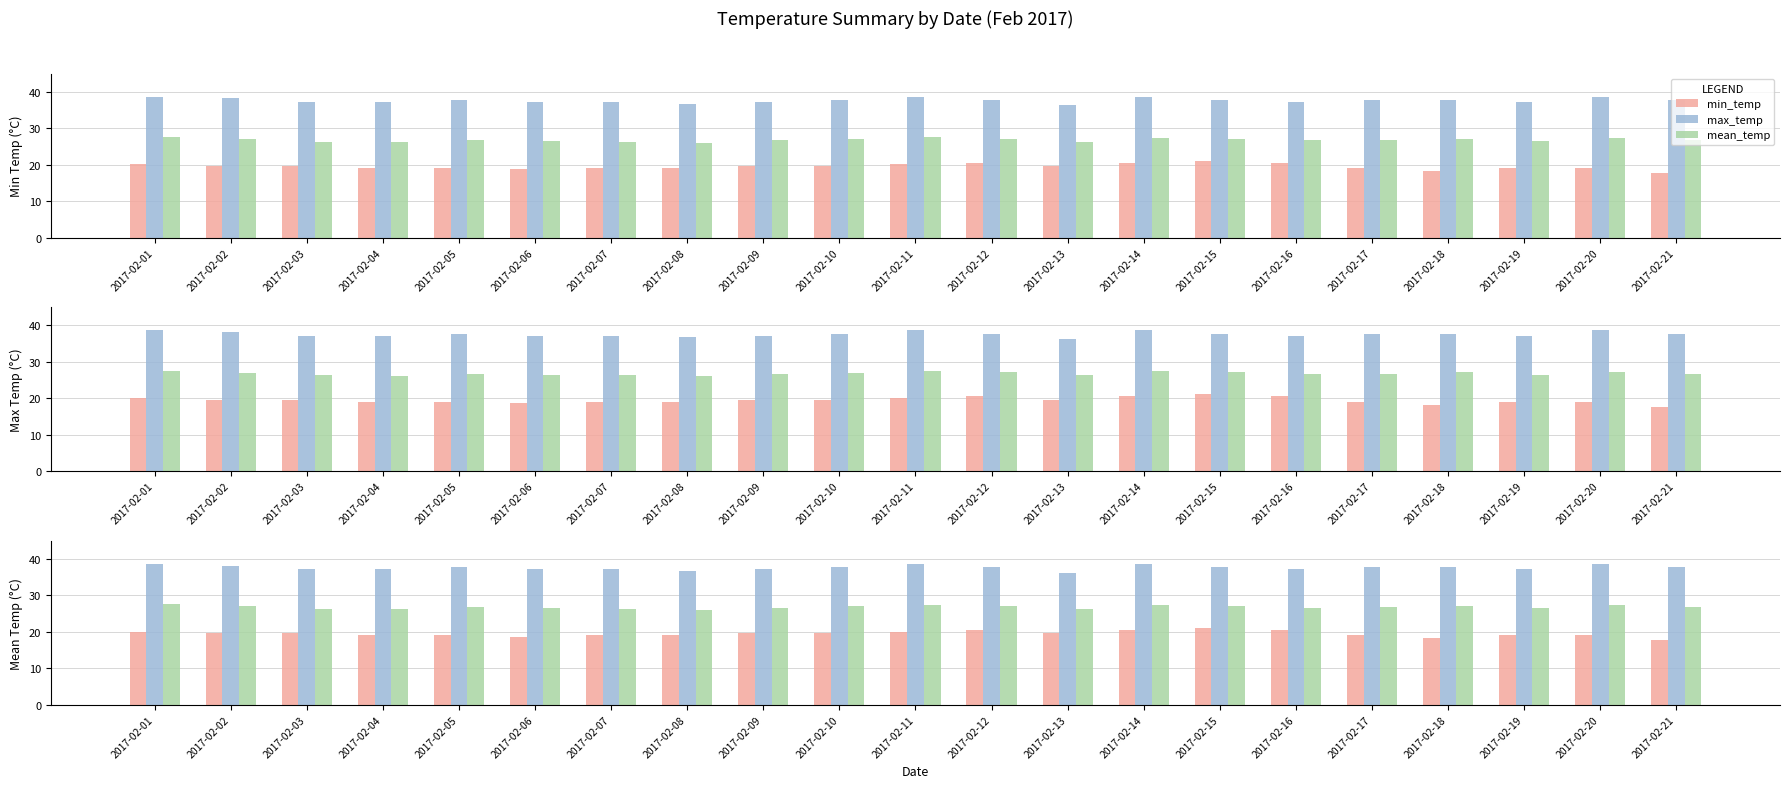

At which category does the chart reach its minimum across all series?

2017-02-21